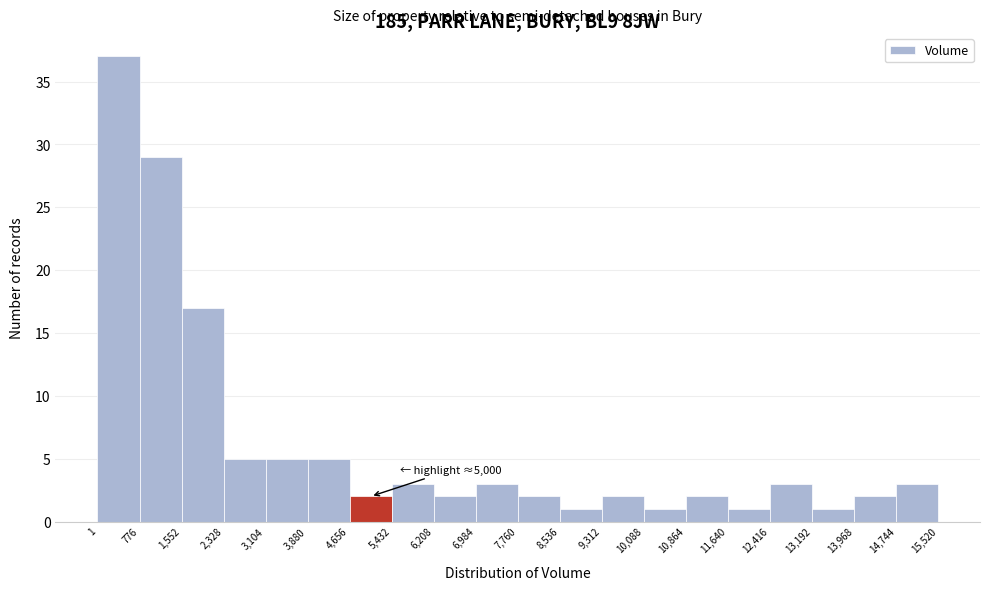

Over which range of the x-axis is the bar tallest?

1 to 776